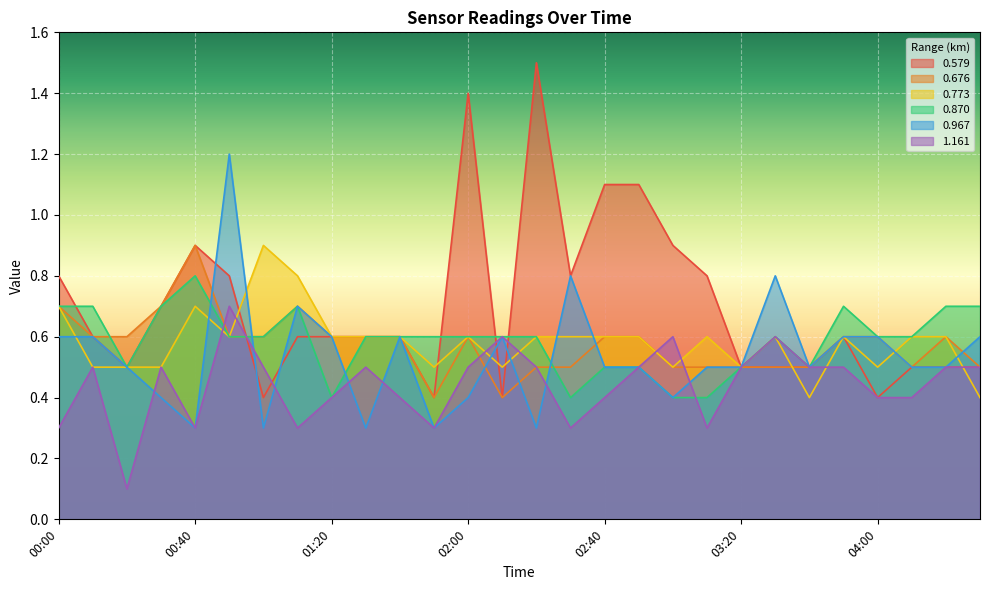

Rank the series by their maximum value, from lowest to highest.

1.161, 0.870, 0.676, 0.773, 0.967, 0.579